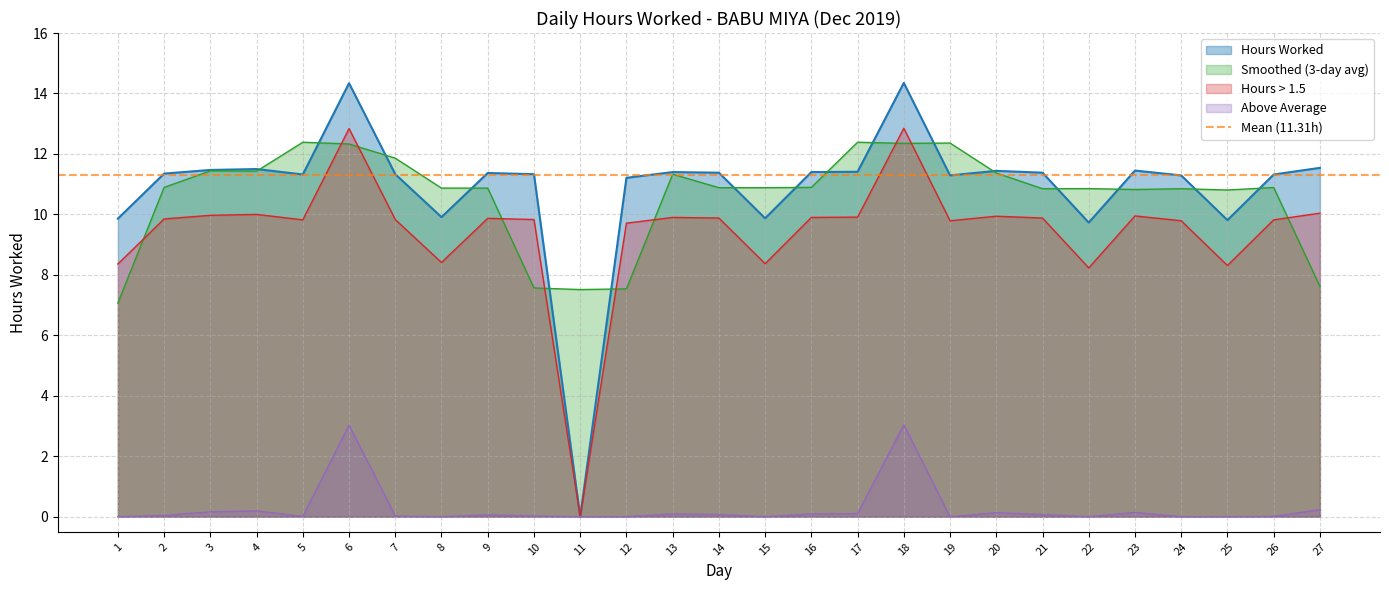

True or false: Above Average and Smoothed (3-day avg) cross at least once.

False